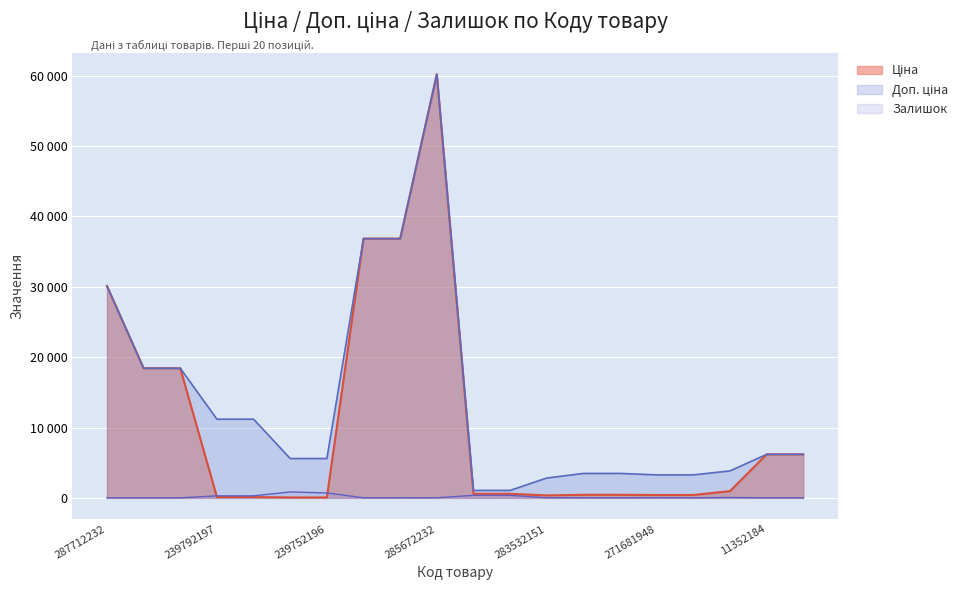

What is the value of the Ціна point at the 12th from the left?

578.1